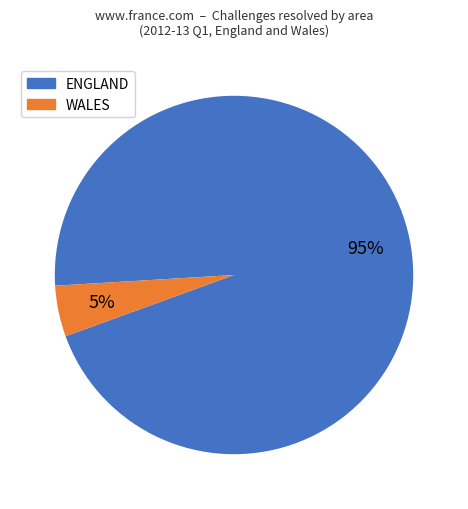

To the nearest percent, what is the average slice percentage?

50%